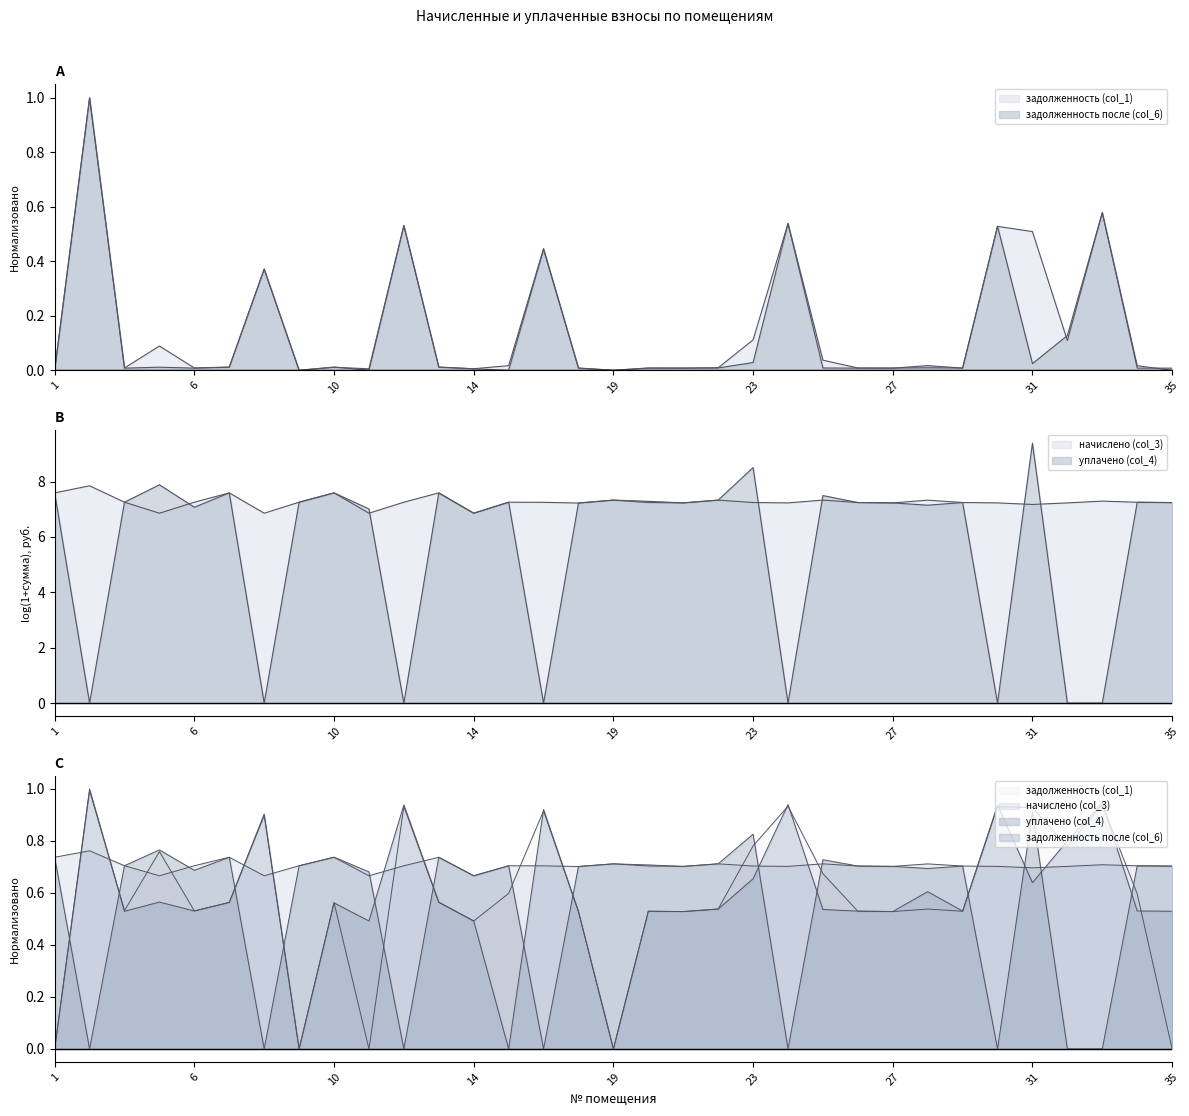

What is the greatest value displayed?

1.0